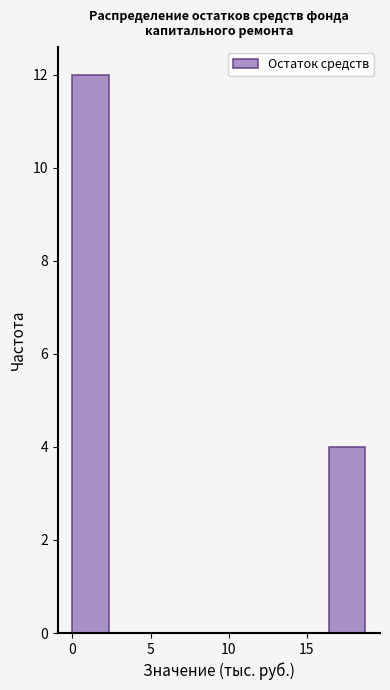

Reading left to right, transcribe this chart: for each bar, give the range it covers on the x-axis and its height. Neither the bar edges nor the heights are printed on the chart, so give them approximately, as read against the axes.

0.0 to 2.5: 12
2.5 to 4.5: 0
4.5 to 7.0: 0
7.0 to 9.5: 0
9.5 to 11.5: 0
11.5 to 14.0: 0
14.0 to 16.5: 0
16.5 to 18.5: 4